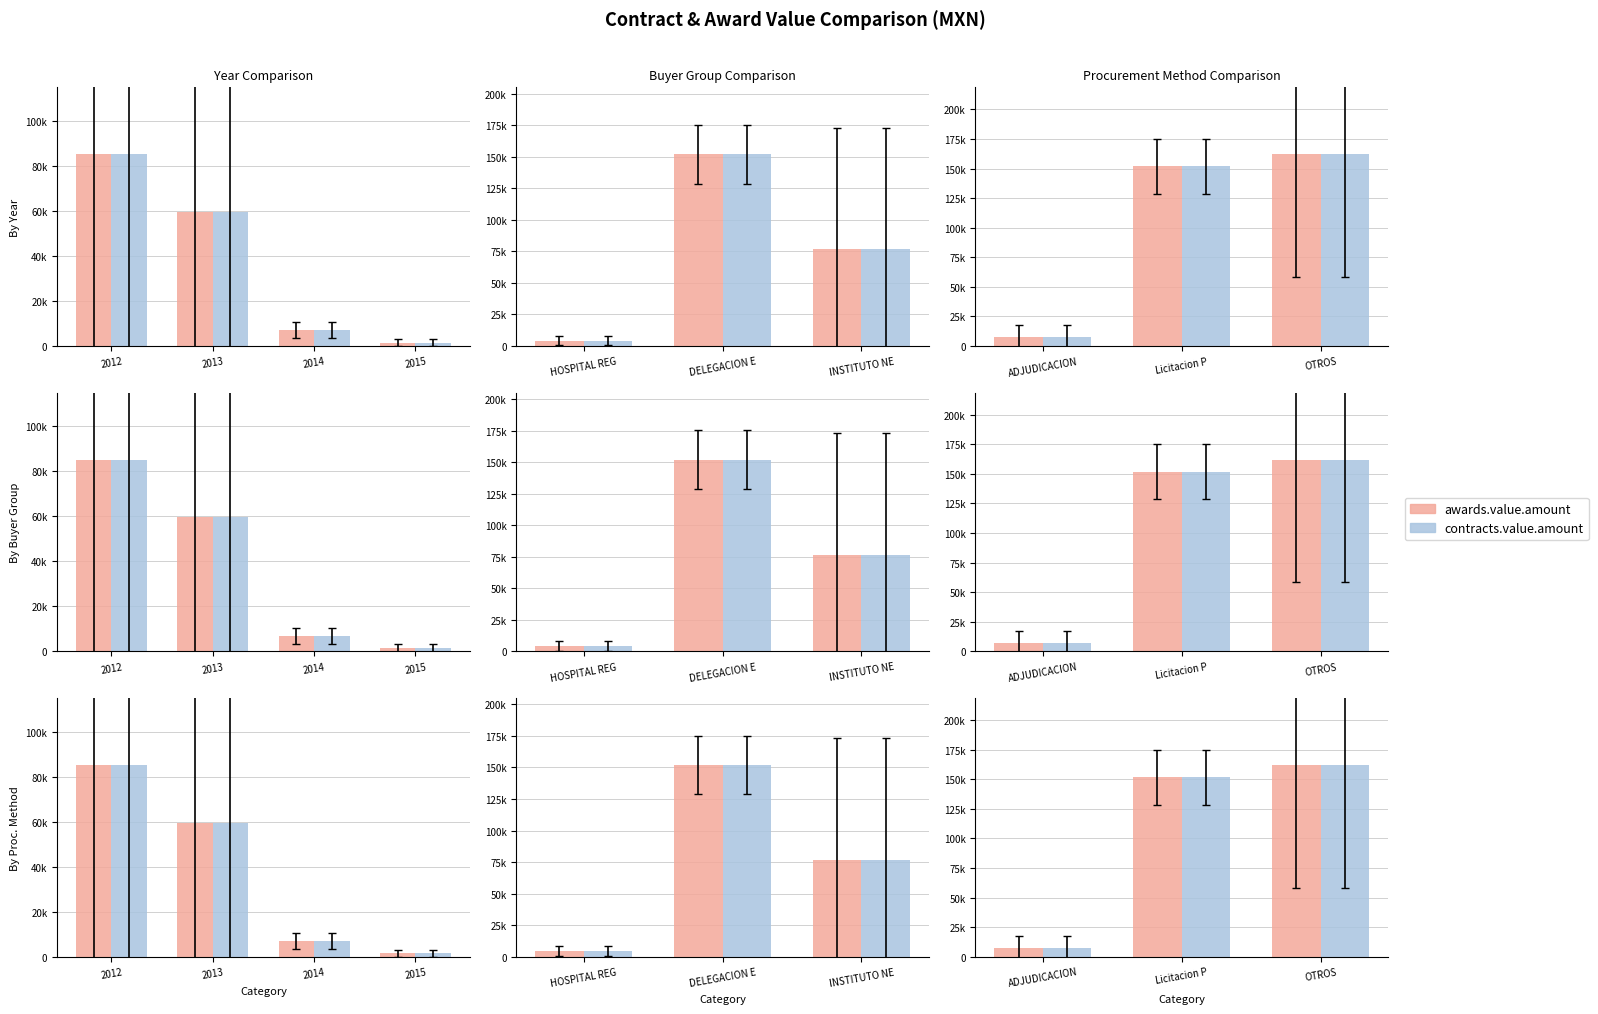

Rank the series by their maximum value, from highest to lowest.

awards.value.amount, contracts.value.amount